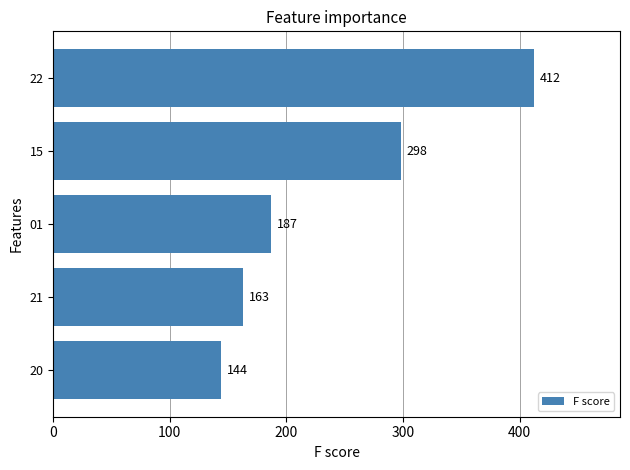

Reading top to bottom, what are all the values shown in this chart?

22=412	15=298	01=187	21=163	20=144